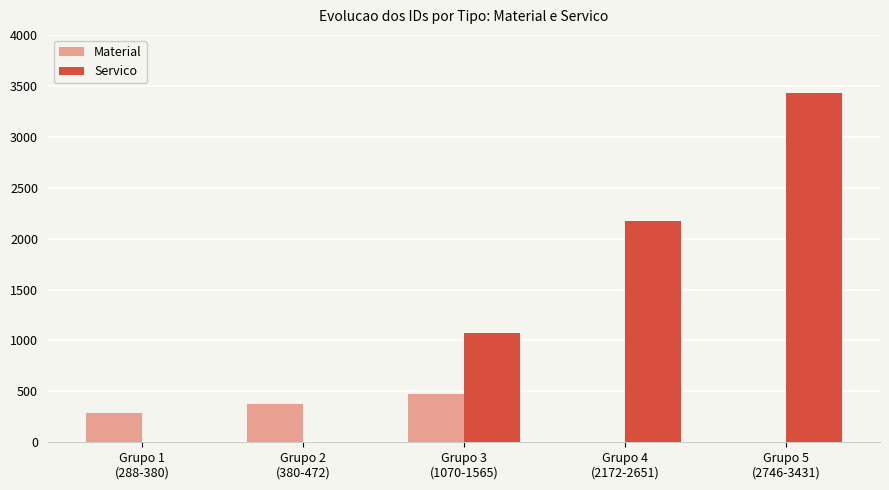

What is the total value across all series at Grupo 1
(288-380)?

288